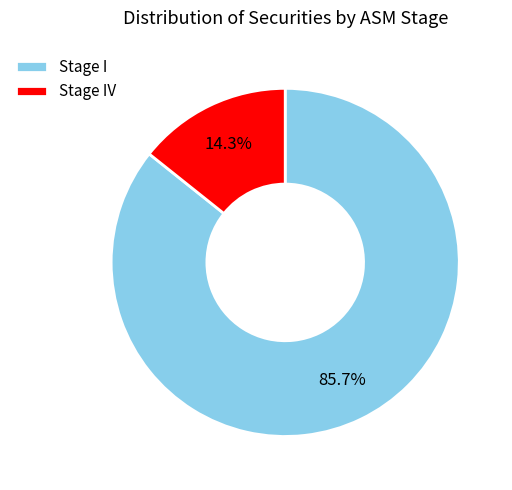

To the nearest percent, what percentage of the pie is Stage I?

86%